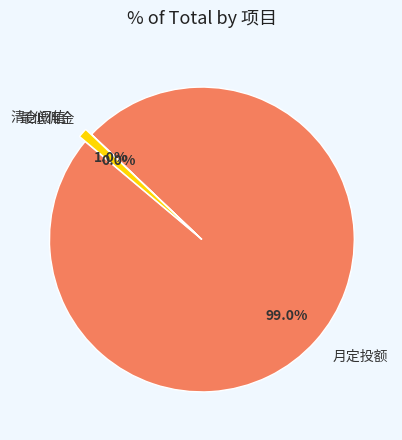

What is the largest slice in the pie chart?

月定投额